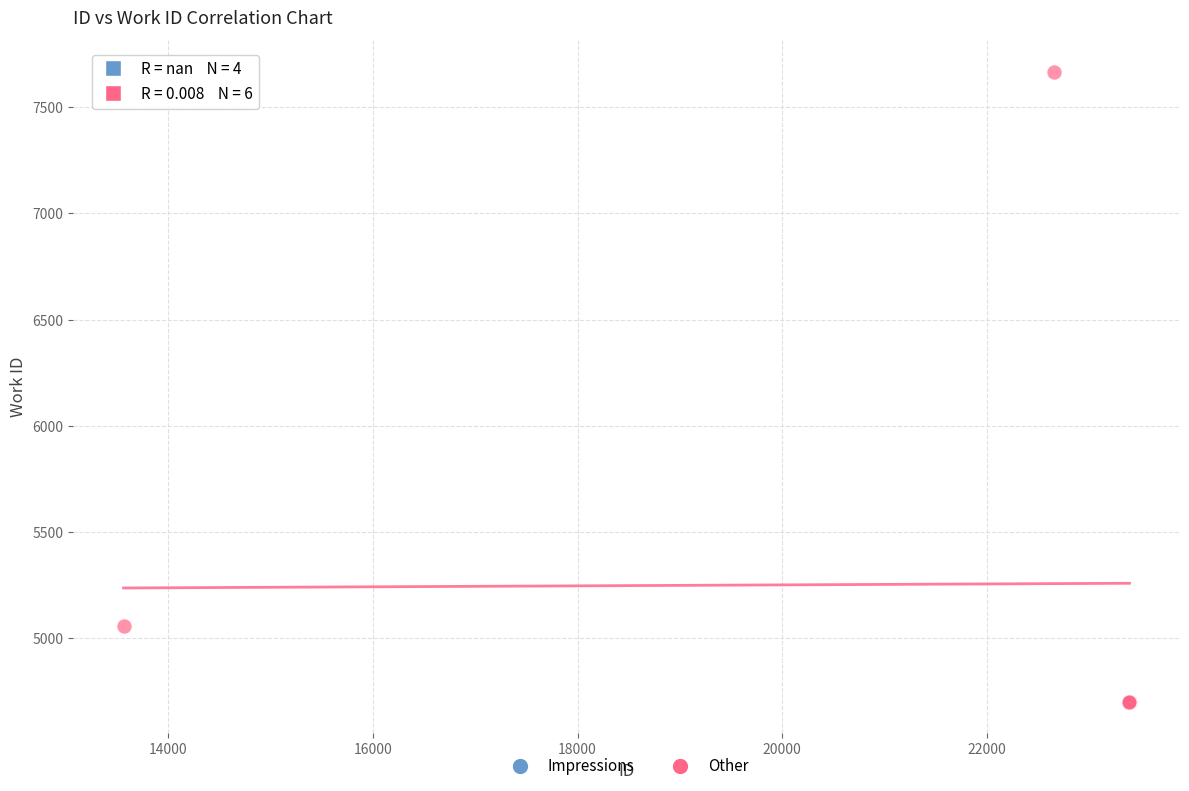

Which series contains the highest Y value?

Other